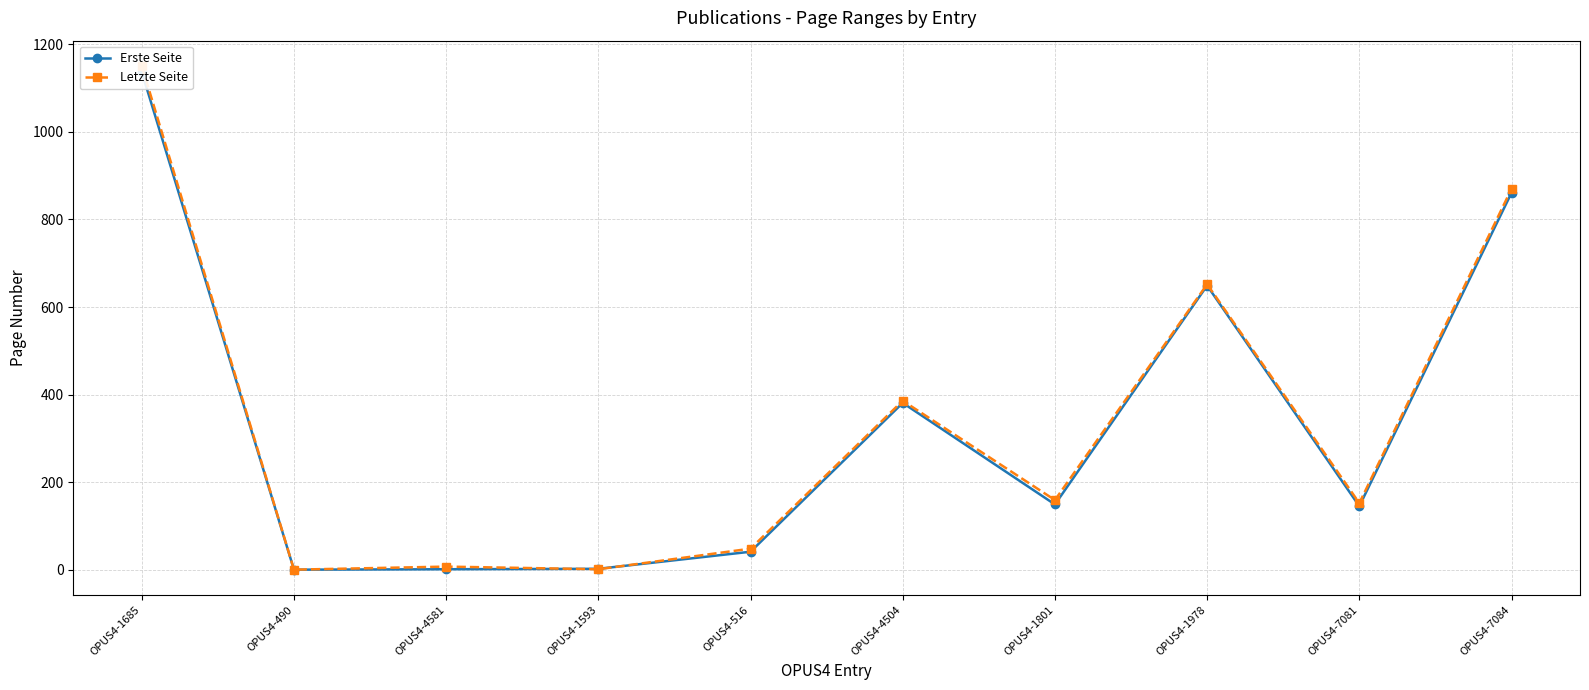

What are all the series names shown in the legend?

Erste Seite, Letzte Seite